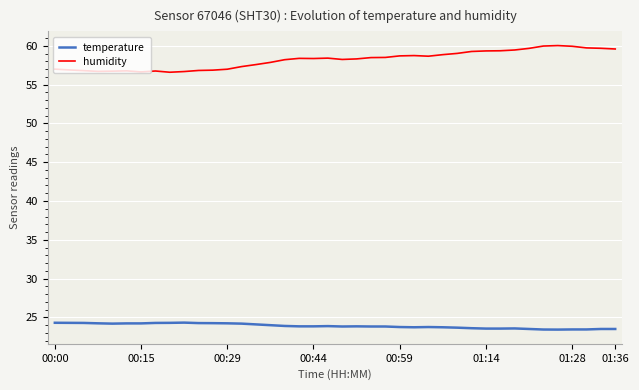

What is the minimum value shown in the chart?

23.4